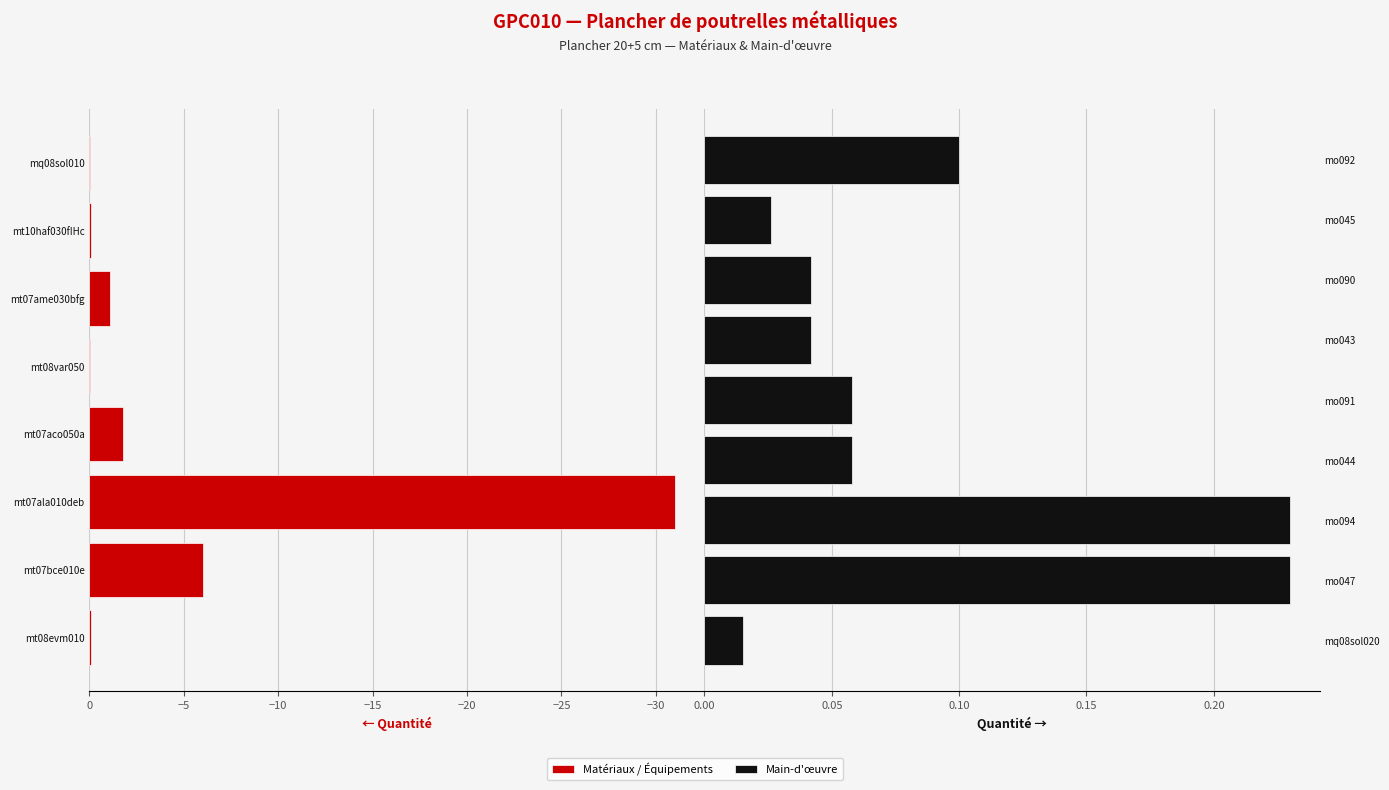

Between mo047 and mo094, which is larger?

mo047